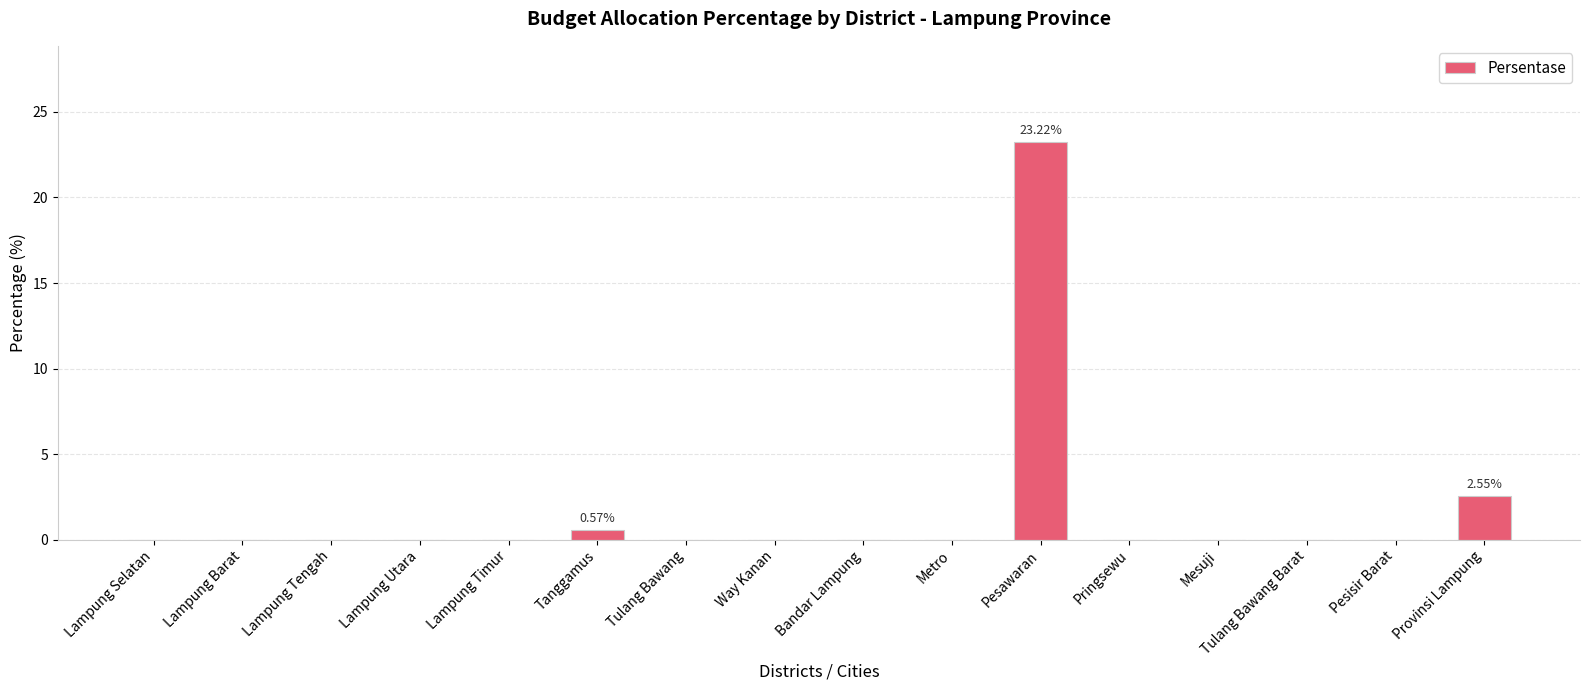

Are the bars horizontal?

No